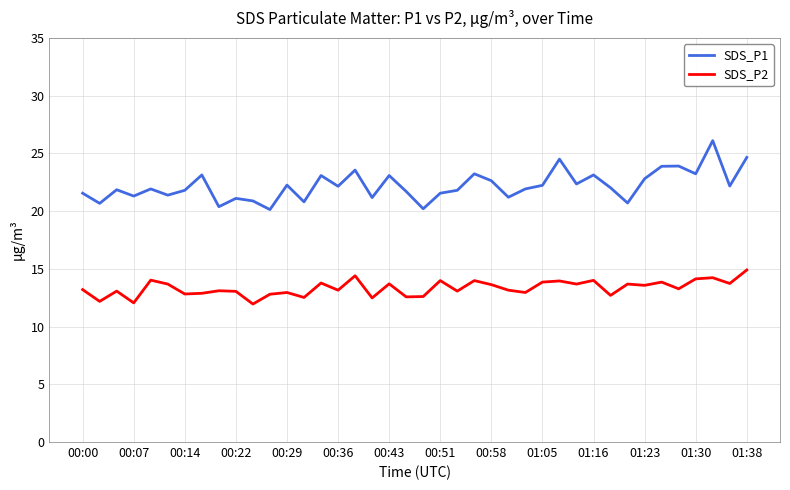

What is the maximum value for SDS_P2?

14.9